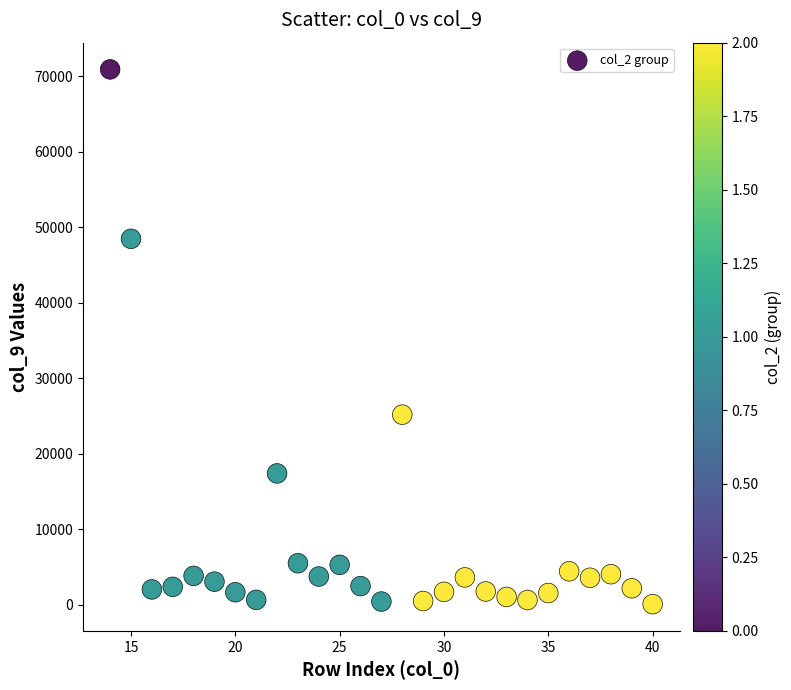

What is the range of Y values (max minus min)?

70793